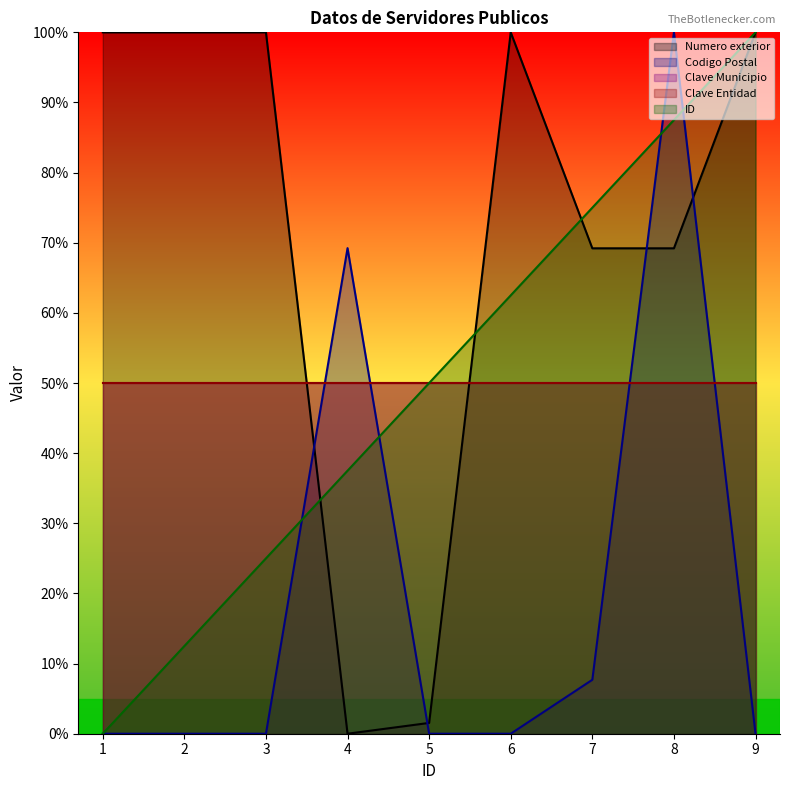

What is the difference between the highest and lowest values at 9?

100.0